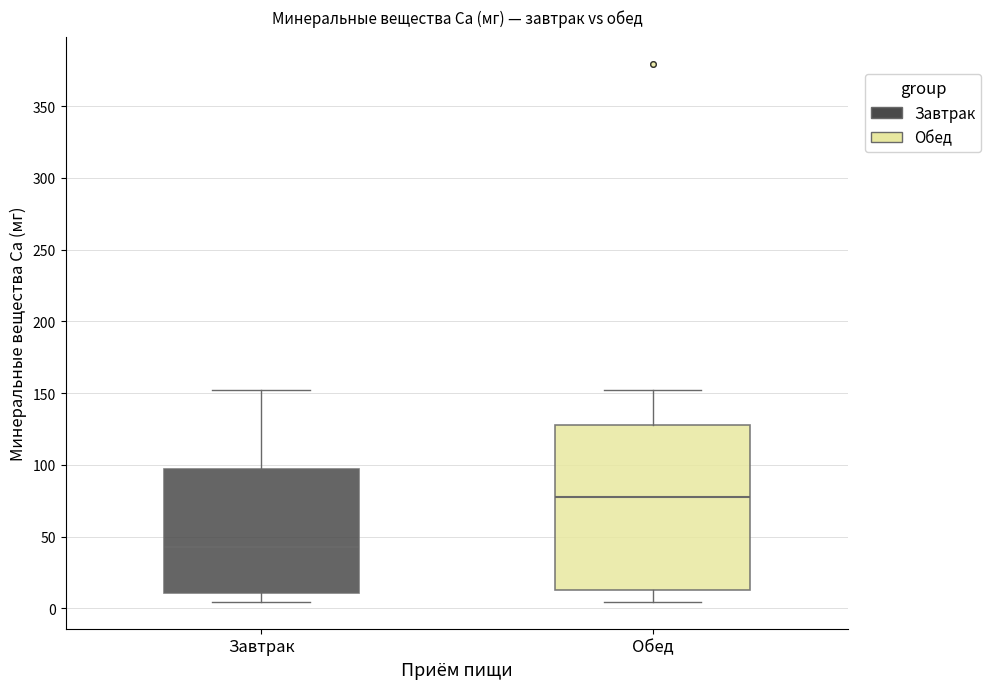

Where does the lower whisker of the box for Завтрак end on the y-axis? The values are not printed on the chart, so give them approximately, as read against the axis.

5